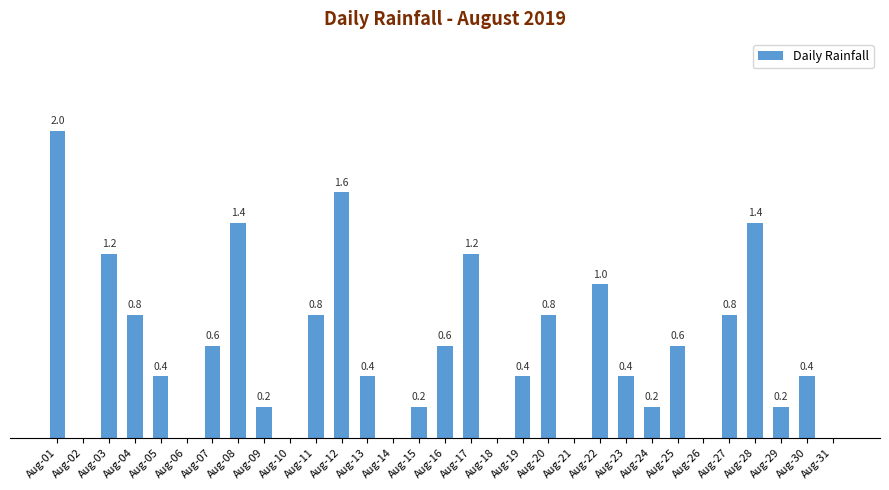

At which label is the value closest to 1?

Aug-22